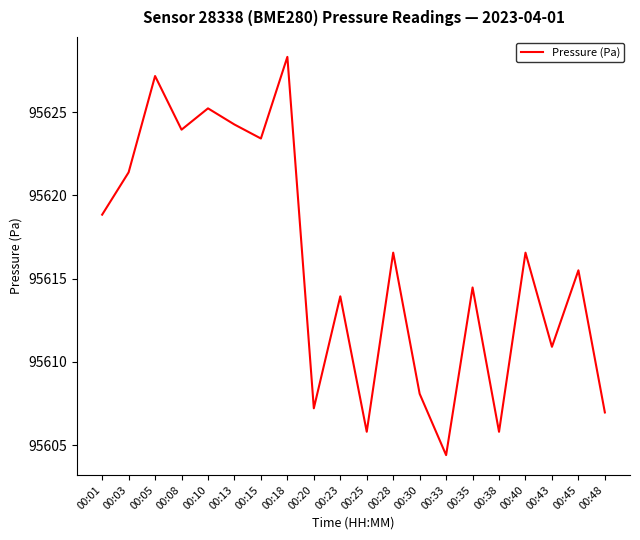

The chart shows a value of 57992.6 at 00:48. True or false?

False